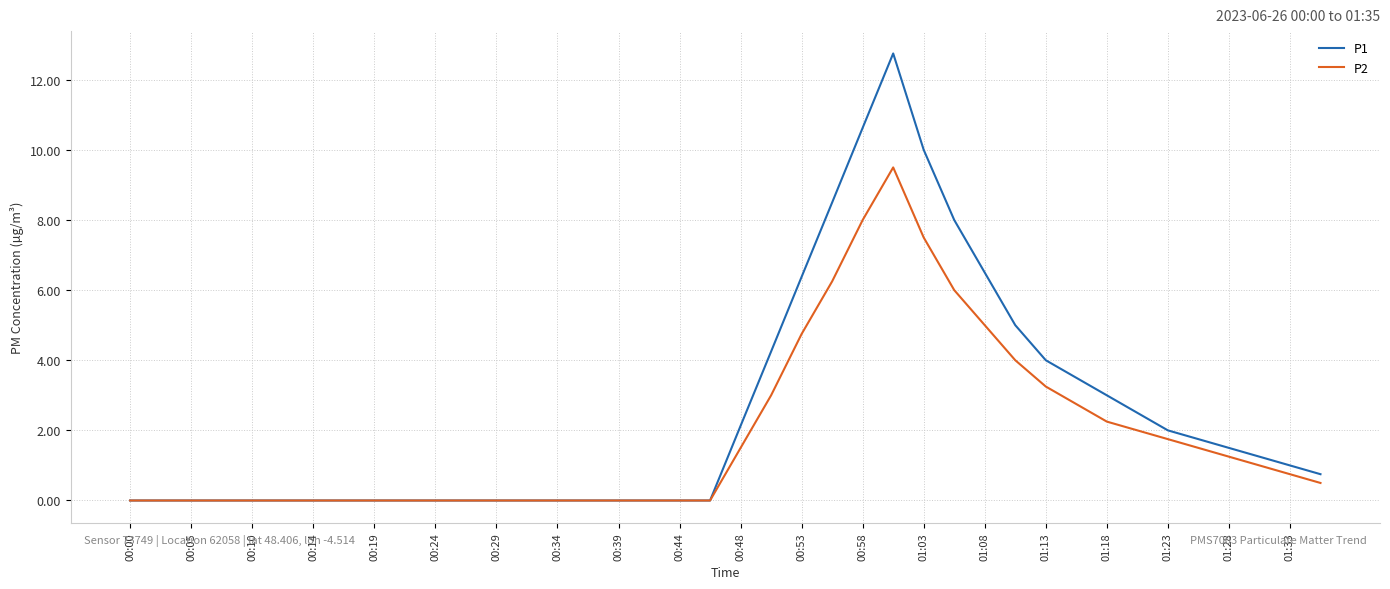

Which series has the widest spread of values?

P1